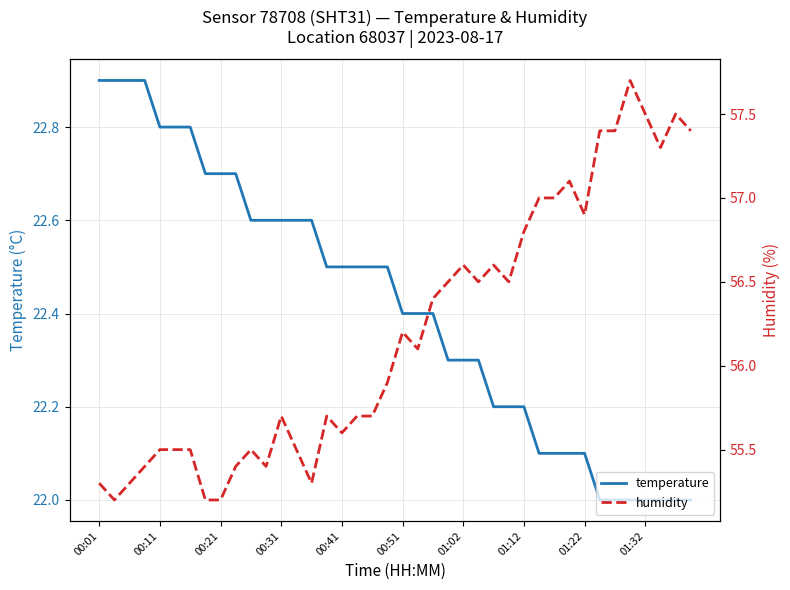

What is the highest value of the temperature series?

22.9